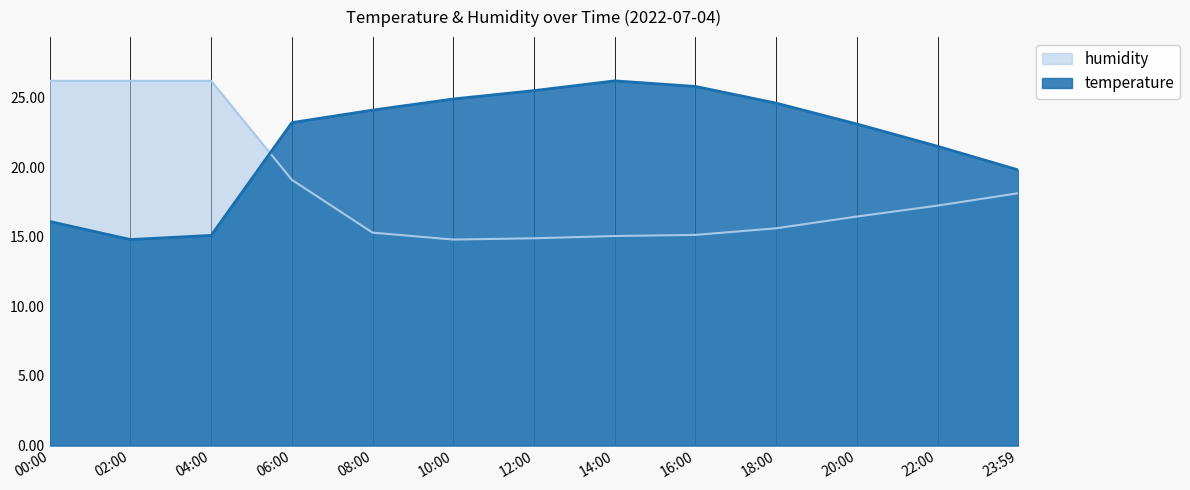

Which series has the largest total across all categories?

temperature